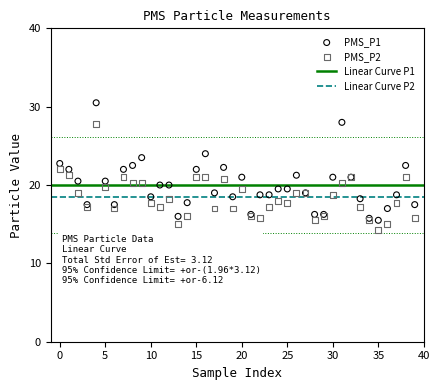

Which series has the largest Y range (max minus min)?

PMS_P1